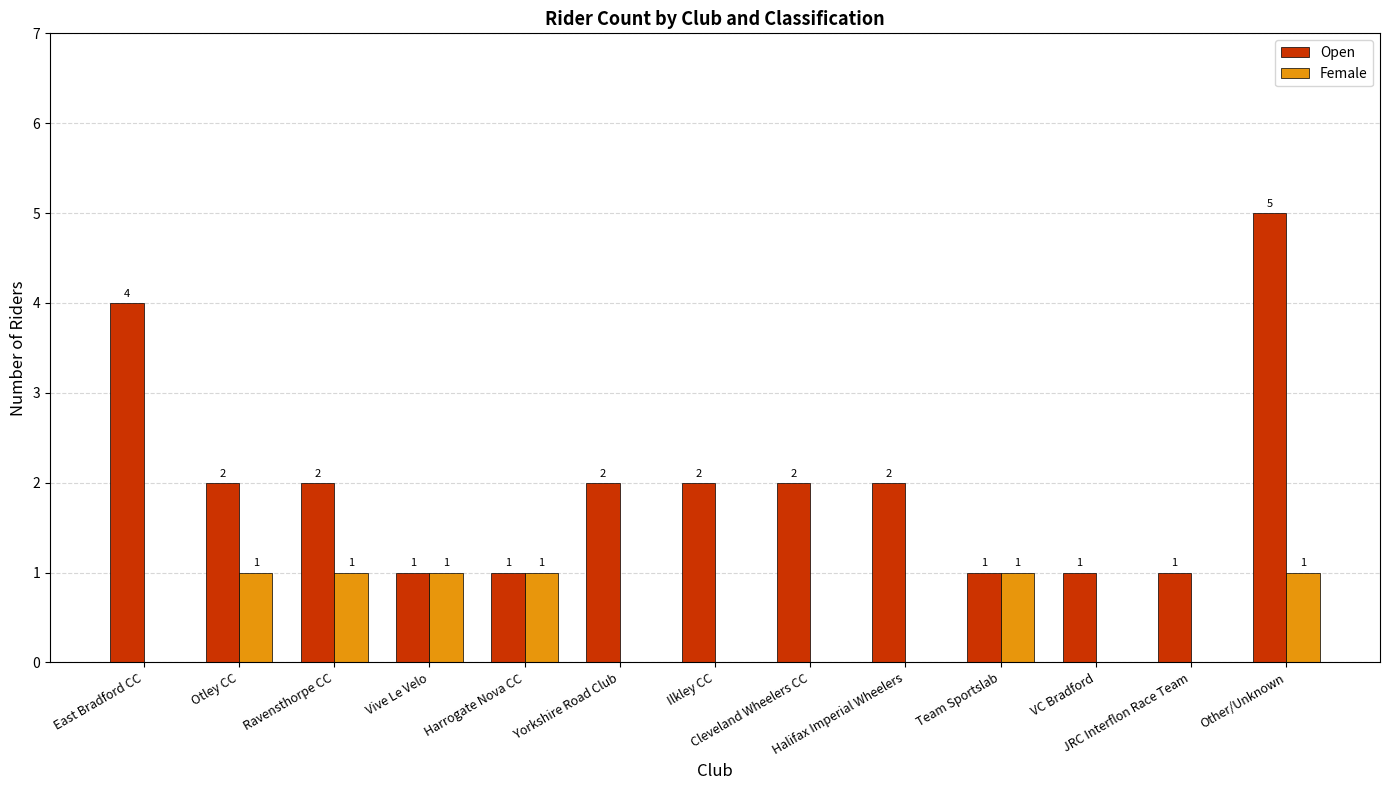

Reading left to right, extract all data points from this chart.

Open: 4	2	2	1	1	2	2	2	2	1	1	1	5
Female: 0	1	1	1	1	0	0	0	0	1	0	0	1